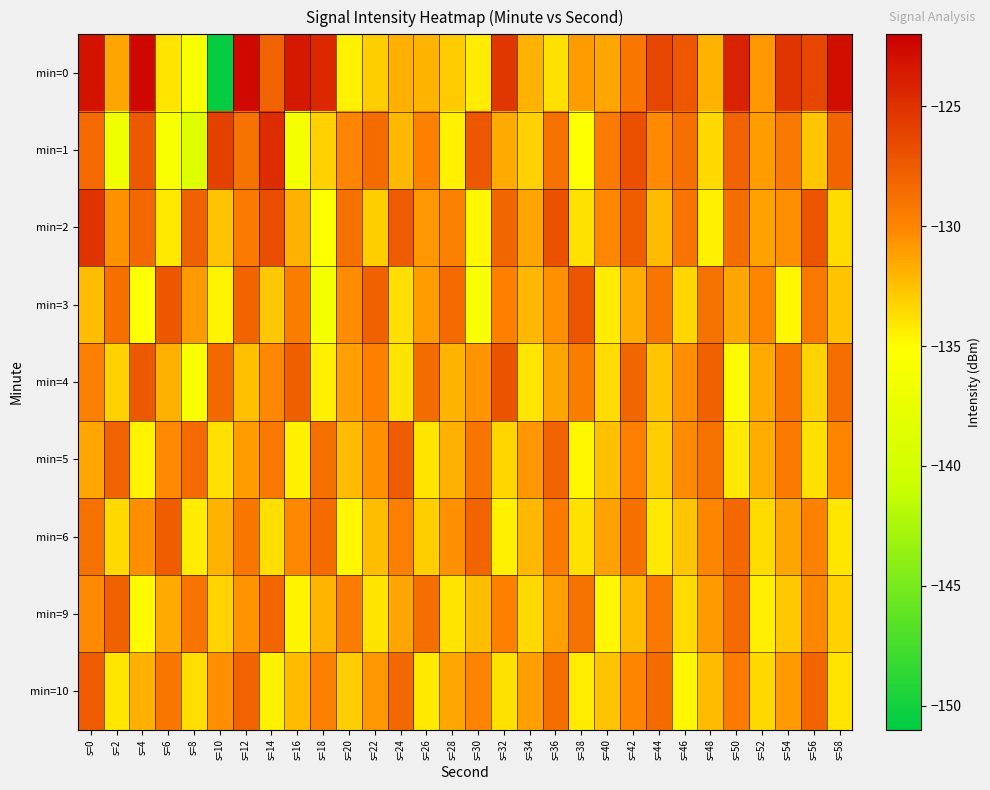

Reading left to right, what are all the values shown in this chart?

min=0: s=0=-123.2	s=2=-131.4	s=4=-122.5	s=6=-133.9	s=8=-135.7	s=10=-150.7	s=12=-122.6	s=14=-127.9	s=16=-123.6	s=18=-124.4	s=20=-134.5	s=22=-133.0	s=24=-131.8	s=26=-132.1	s=28=-132.9	s=30=-134.3	s=32=-125.3	s=34=-131.9	s=36=-133.8	s=38=-131.0	s=40=-131.5	s=42=-129.2	s=44=-126.2	s=46=-127.2	s=48=-131.9	s=50=-124.1	s=52=-130.8	s=54=-125.2	s=56=-126.3	s=58=-123.0
min=1: s=0=-128.3	s=2=-136.7	s=4=-127.4	s=6=-135.8	s=8=-138.7	s=10=-125.9	s=12=-128.8	s=14=-124.8	s=16=-136.2	s=18=-133.1	s=20=-130.0	s=22=-128.5	s=24=-132.1	s=26=-129.8	s=28=-134.5	s=30=-127.3	s=32=-131.6	s=34=-133.2	s=36=-128.9	s=38=-135.1	s=40=-129.4	s=42=-126.8	s=44=-130.2	s=46=-128.7	s=48=-133.5	s=50=-127.9	s=52=-131.0	s=54=-129.3	s=56=-132.7	s=58=-128.1
min=2: s=0=-125.1	s=2=-130.5	s=4=-128.3	s=6=-134.2	s=8=-127.8	s=10=-132.6	s=12=-129.4	s=14=-126.7	s=16=-131.8	s=18=-135.3	s=20=-128.9	s=22=-133.1	s=24=-127.5	s=26=-130.8	s=28=-129.6	s=30=-134.7	s=32=-128.2	s=34=-131.4	s=36=-126.9	s=38=-133.8	s=40=-130.1	s=42=-127.6	s=44=-132.3	s=46=-129.0	s=48=-134.5	s=50=-128.6	s=52=-131.2	s=54=-130.4	s=56=-127.1	s=58=-133.6
min=3: s=0=-132.4	s=2=-128.7	s=4=-135.1	s=6=-127.3	s=8=-130.9	s=10=-134.6	s=12=-128.1	s=14=-132.8	s=16=-129.5	s=18=-136.2	s=20=-130.3	s=22=-127.8	s=24=-133.7	s=26=-131.0	s=28=-128.4	s=30=-135.5	s=32=-129.8	s=34=-132.1	s=36=-130.6	s=38=-127.2	s=40=-134.3	s=42=-131.7	s=44=-129.1	s=46=-133.4	s=48=-128.8	s=50=-131.5	s=52=-130.0	s=54=-134.8	s=56=-129.3	s=58=-132.6
min=4: s=0=-129.6	s=2=-133.2	s=4=-127.4	s=6=-131.8	s=8=-135.7	s=10=-128.3	s=12=-132.5	s=14=-130.1	s=16=-127.7	s=18=-134.4	s=20=-131.1	s=22=-129.8	s=24=-133.9	s=26=-128.5	s=28=-132.0	s=30=-130.7	s=32=-127.0	s=34=-134.1	s=36=-131.3	s=38=-129.5	s=40=-133.6	s=42=-128.2	s=44=-132.7	s=46=-130.4	s=48=-127.8	s=50=-134.9	s=52=-131.6	s=54=-129.2	s=56=-133.3	s=58=-128.6
min=5: s=0=-131.5	s=2=-127.9	s=4=-134.6	s=6=-130.2	s=8=-128.4	s=10=-133.8	s=12=-131.0	s=14=-129.3	s=16=-134.5	s=18=-128.7	s=20=-132.2	s=22=-130.6	s=24=-127.5	s=26=-134.0	s=28=-131.8	s=30=-129.1	s=32=-133.4	s=34=-130.8	s=36=-128.0	s=38=-134.7	s=40=-132.5	s=42=-129.6	s=44=-133.1	s=46=-130.3	s=48=-128.9	s=50=-134.2	s=52=-131.7	s=54=-129.4	s=56=-133.8	s=58=-130.0
min=6: s=0=-128.8	s=2=-133.5	s=4=-130.4	s=6=-127.6	s=8=-134.3	s=10=-131.9	s=12=-129.2	s=14=-133.7	s=16=-130.1	s=18=-128.5	s=20=-134.8	s=22=-132.4	s=24=-129.7	s=26=-133.0	s=28=-130.6	s=30=-128.1	s=32=-134.5	s=34=-132.1	s=36=-129.4	s=38=-133.8	s=40=-131.2	s=42=-128.7	s=44=-134.2	s=46=-132.7	s=48=-130.0	s=50=-128.3	s=52=-133.6	s=54=-131.4	s=56=-129.8	s=58=-134.1
min=9: s=0=-130.2	s=2=-127.8	s=4=-134.9	s=6=-131.6	s=8=-129.0	s=10=-133.3	s=12=-130.7	s=14=-128.2	s=16=-134.6	s=18=-132.0	s=20=-129.5	s=22=-133.9	s=24=-131.3	s=26=-128.6	s=28=-134.0	s=30=-132.4	s=32=-129.8	s=34=-133.5	s=36=-131.1	s=38=-128.9	s=40=-134.7	s=42=-132.2	s=44=-129.3	s=46=-133.6	s=48=-130.9	s=50=-128.4	s=52=-134.4	s=54=-132.8	s=56=-130.1	s=58=-133.2
min=10: s=0=-127.5	s=2=-134.1	s=4=-131.8	s=6=-129.2	s=8=-133.7	s=10=-130.4	s=12=-128.0	s=14=-134.5	s=16=-132.3	s=18=-129.6	s=20=-133.0	s=22=-130.8	s=24=-128.3	s=26=-134.2	s=28=-131.5	s=30=-129.9	s=32=-133.8	s=34=-131.1	s=36=-128.6	s=38=-134.3	s=40=-132.6	s=42=-130.0	s=44=-128.5	s=46=-134.7	s=48=-132.2	s=50=-129.4	s=52=-133.5	s=54=-130.9	s=56=-128.1	s=58=-134.0